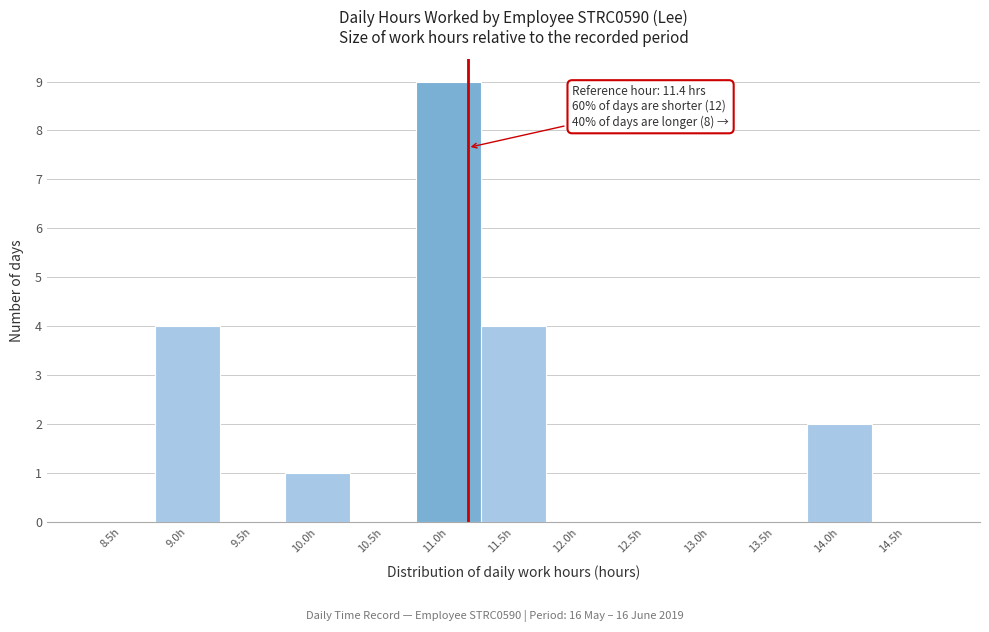

Reading left to right, list all the values displayed in this chart.

8.5h=0	9.0h=4	9.5h=0	10.0h=1	10.5h=0	11.0h=9	11.5h=4	12.0h=0	12.5h=0	13.0h=0	13.5h=0	14.0h=2	14.5h=0